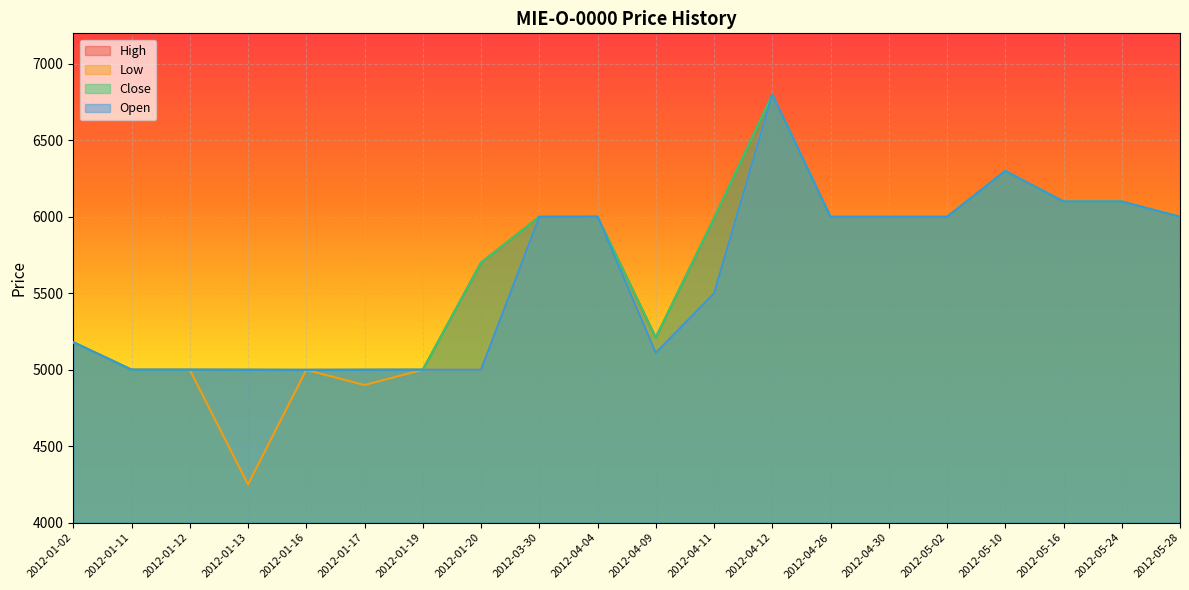

True or false: Low has more than 1 interior local peaks.

True